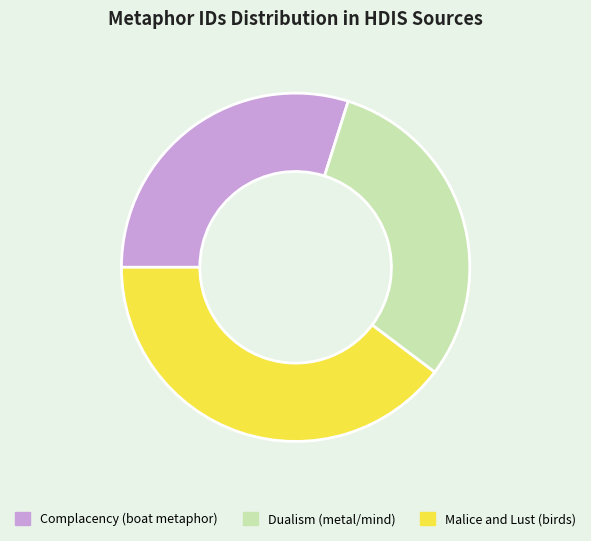

Do Malice and Lust (birds) and Dualism (metal/mind) together represent more than half of the pie?

Yes